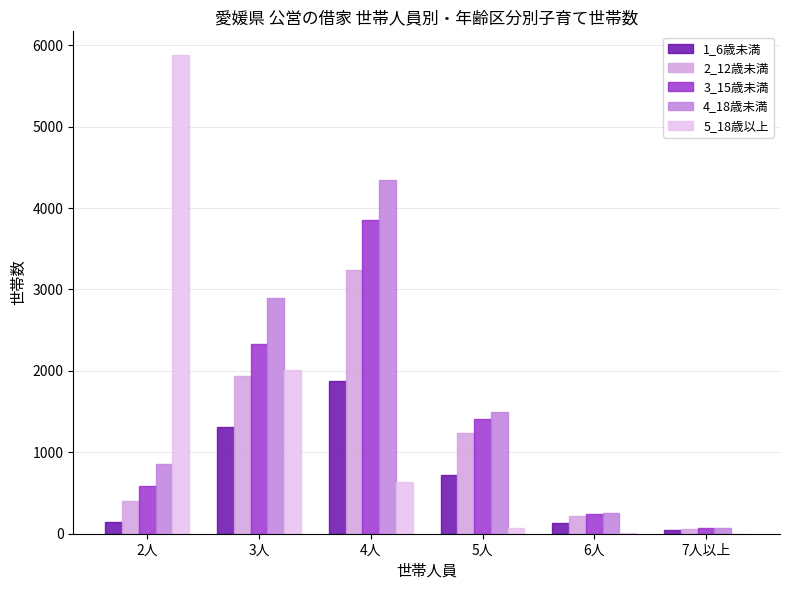

Does the chart contain stacked bars?

No